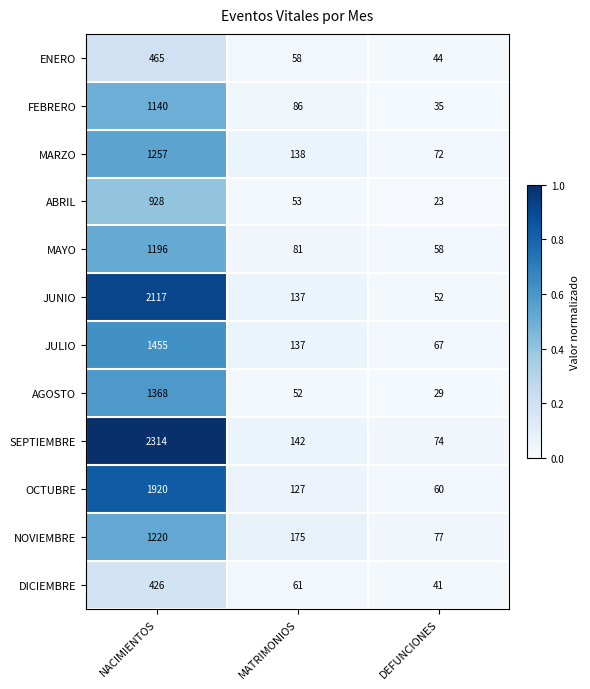

What is the average value of the ABRIL series?

335